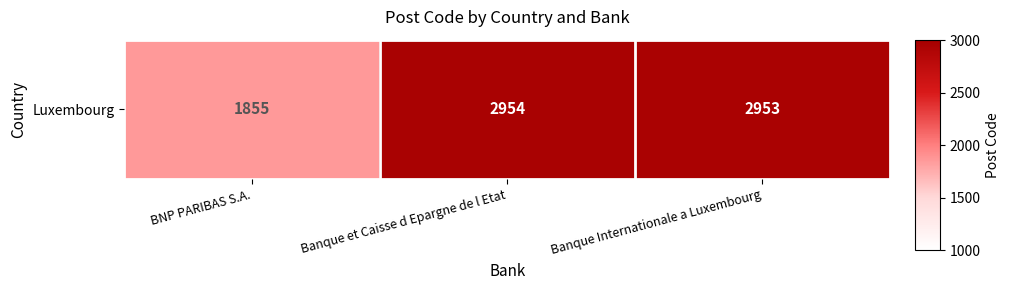

True or false: the data shows 1855 at BNP PARIBAS S.A..

True